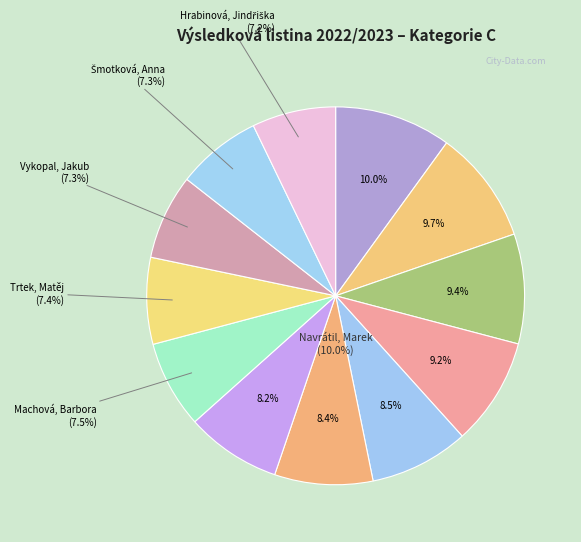

True or false: Vykopal, Jakub accounts for 7% of the total.

True